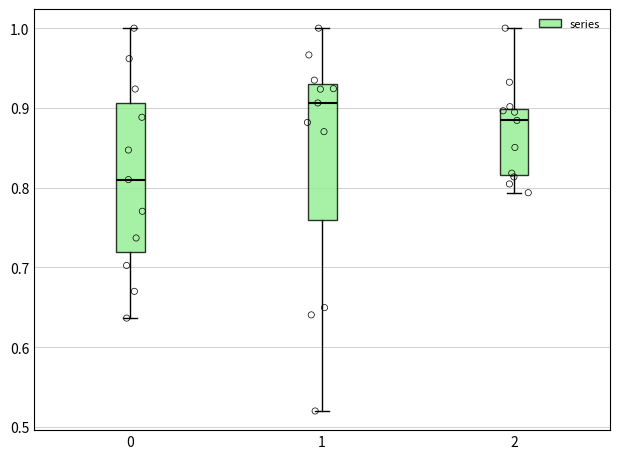

Reading left to right, transcribe this box plot: for each box, give where its median line is, the range the box spans, and where its two whiskers end, as read against the y-axis. The values are not printed on the chart, so give them approximately, as read against the axis.

0: median 0.81, box 0.72 to 0.91, whiskers 0.64 to 1.00
1: median 0.91, box 0.76 to 0.93, whiskers 0.52 to 1.00
2: median 0.88, box 0.82 to 0.90, whiskers 0.79 to 1.00